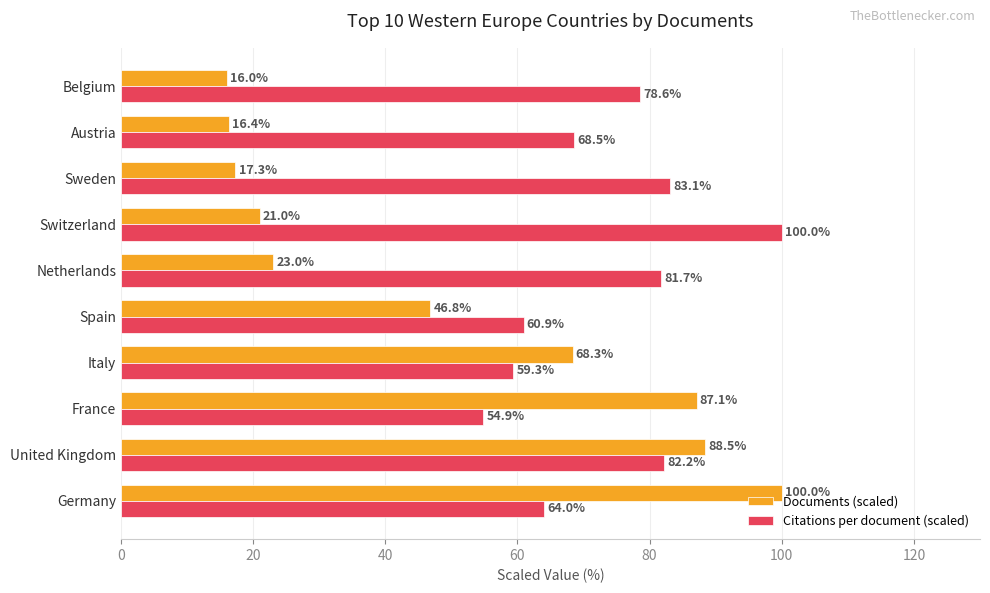

At how many categories does at least one series exceed 88?

3